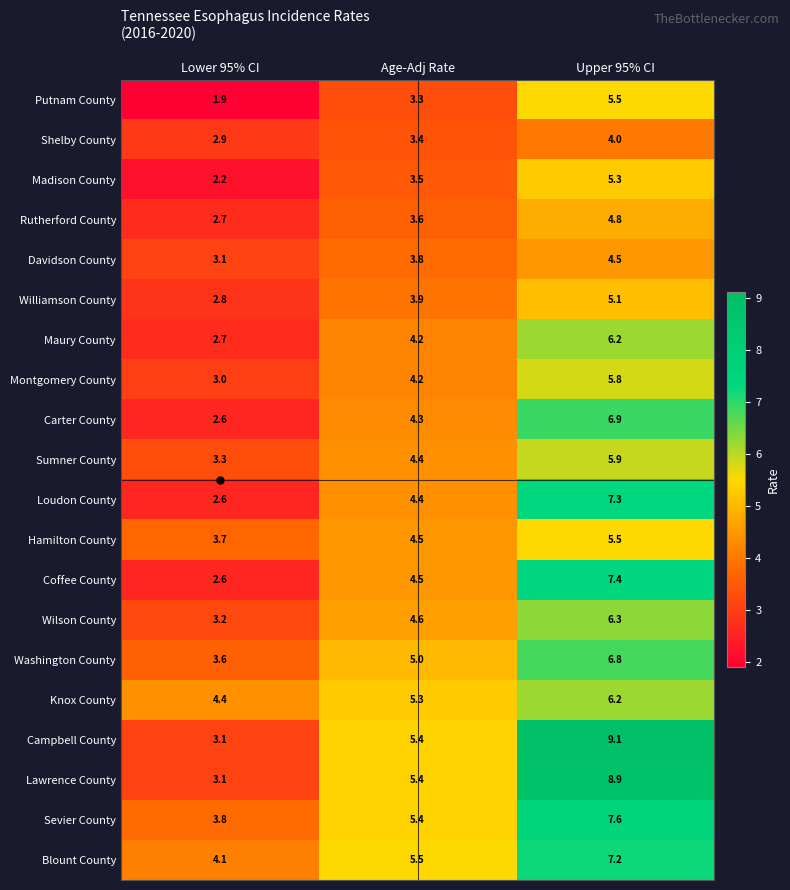

True or false: Hamilton County has a value of 2.1 at Age-Adj Rate.

False